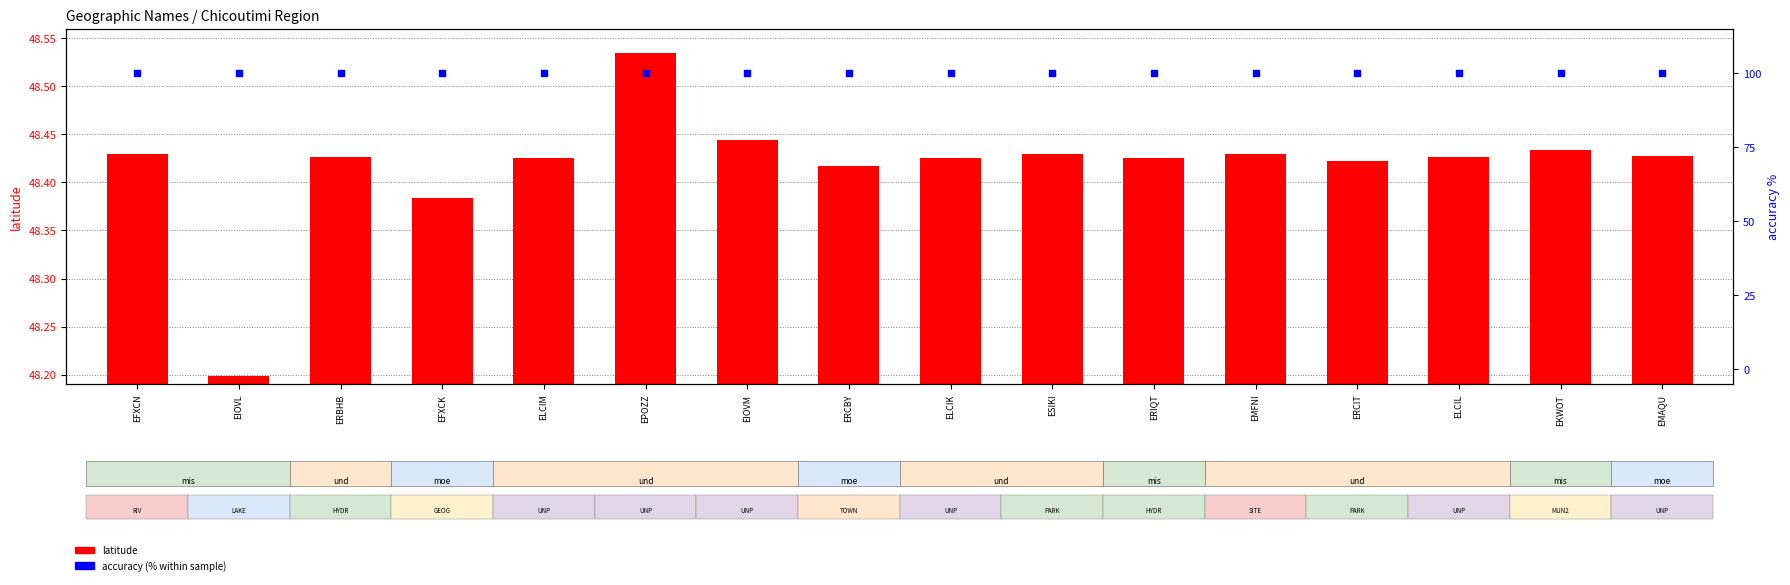

Which series has the largest Y range (max minus min)?

latitude